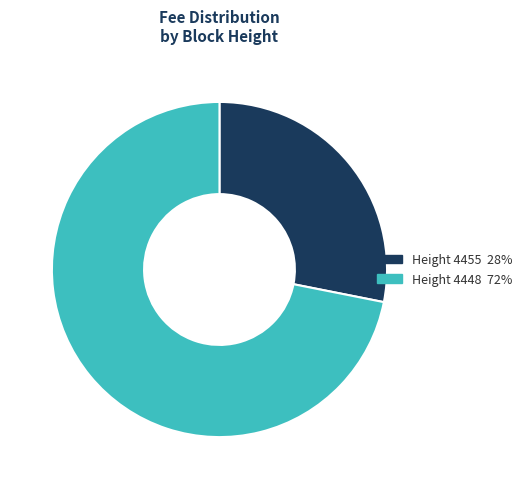

Which category accounts for the majority?

Height 4448 72%